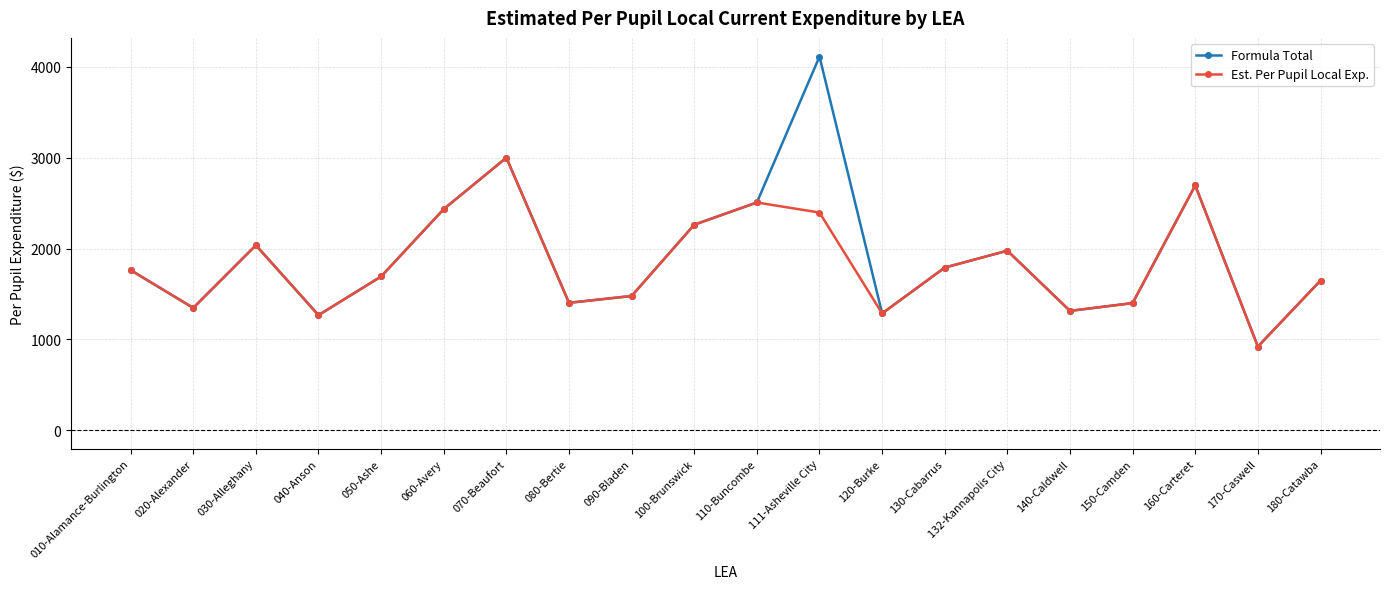

What is the total value across all series at 040-Anson?

2532